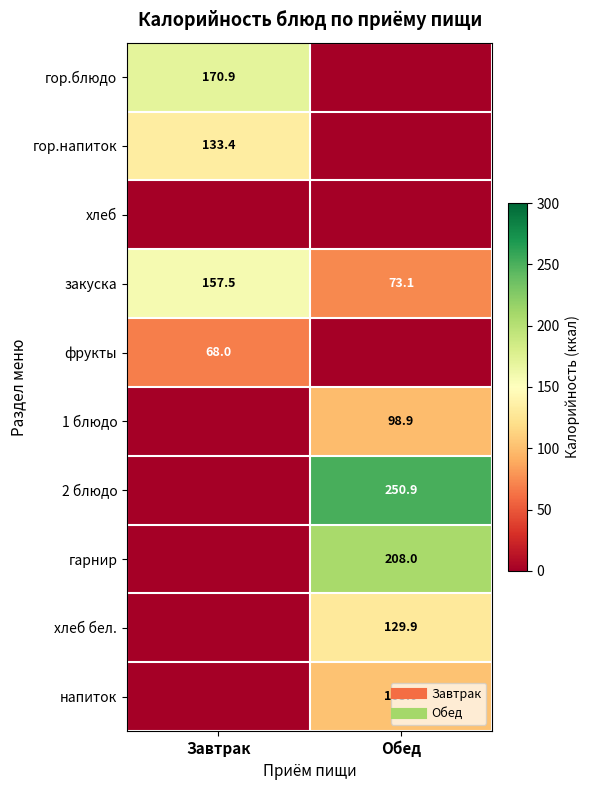

What is the sum of all хлеб бел. values?

129.9